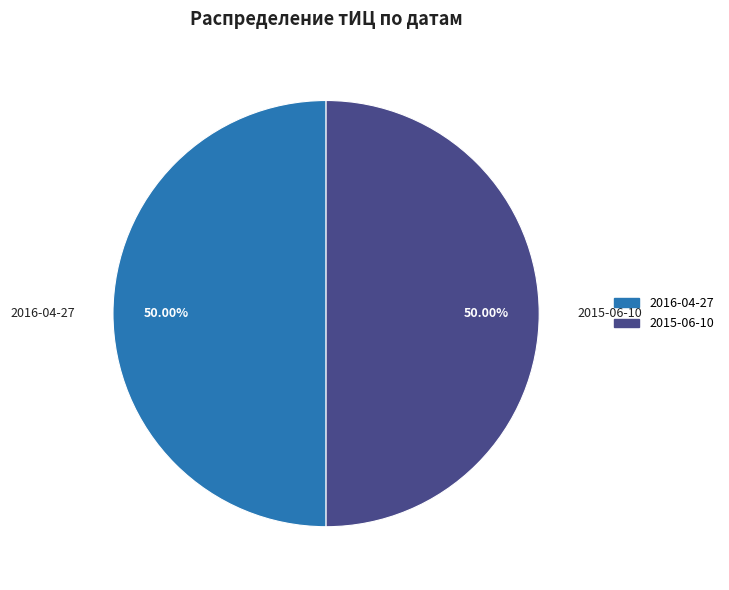

How many slices are in this pie chart?

2